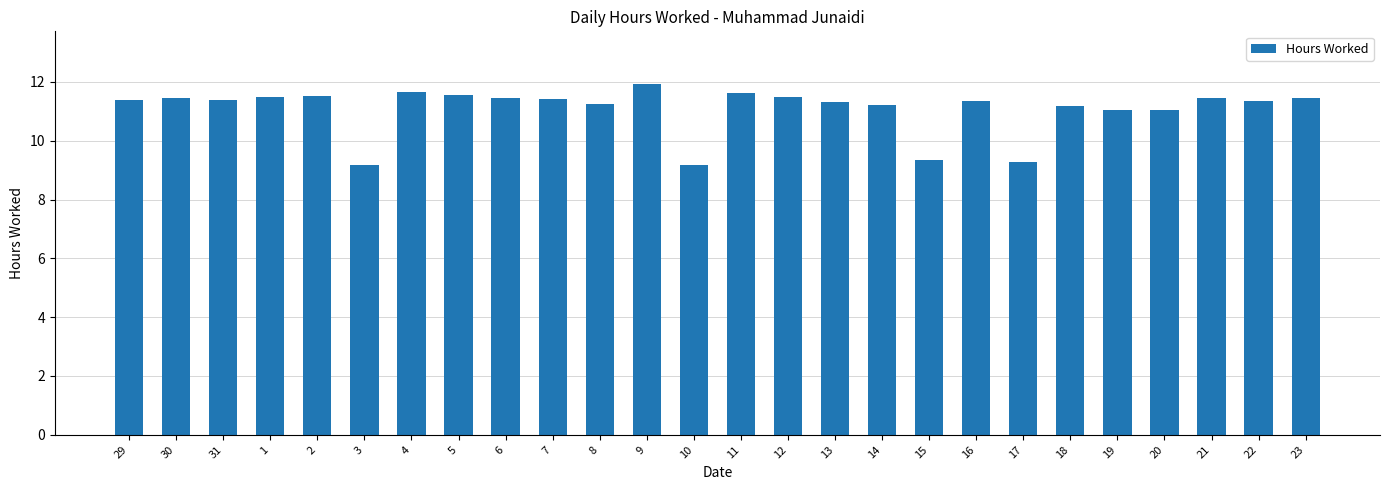

At which category does the chart reach its peak across all series?

9